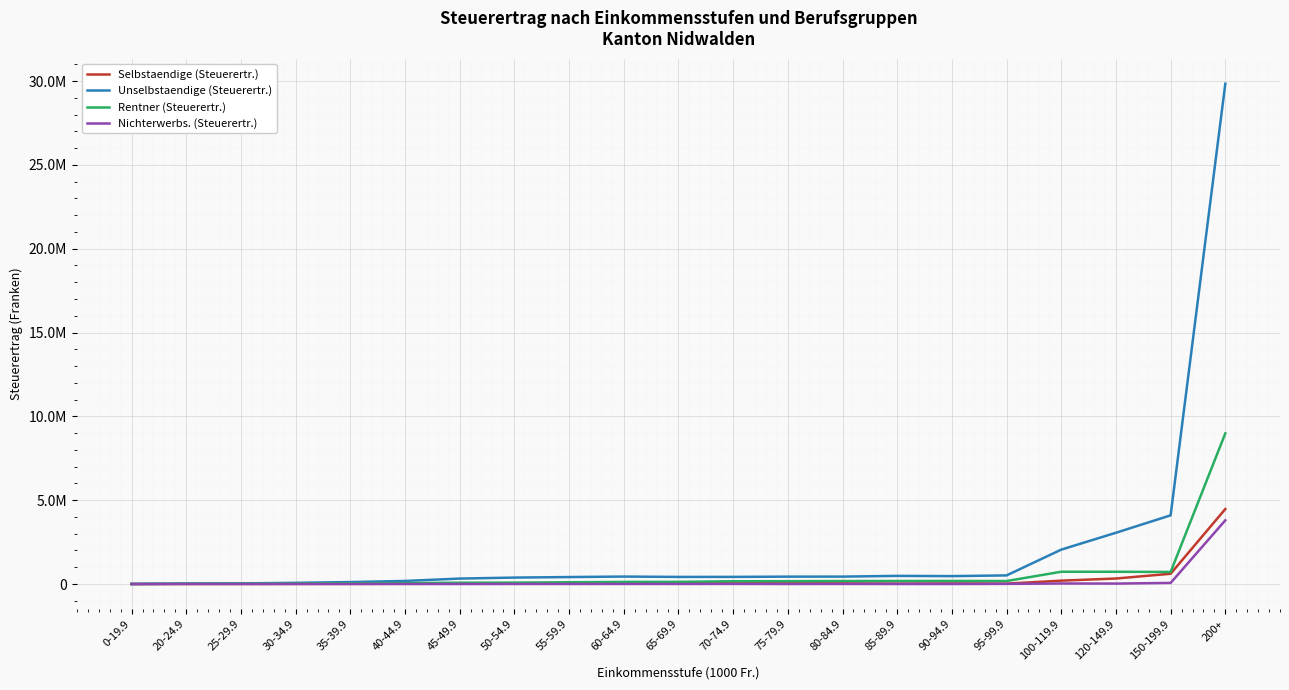

What is the average value of the Rentner (Steuerertr.) series?

615259